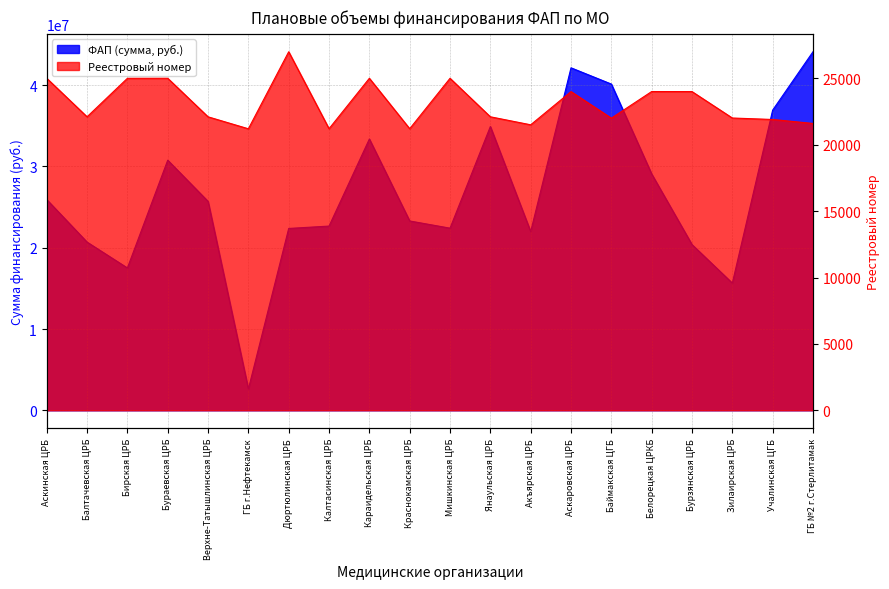

What is the sum of all ФАП (сумма, руб.) values?

532646263